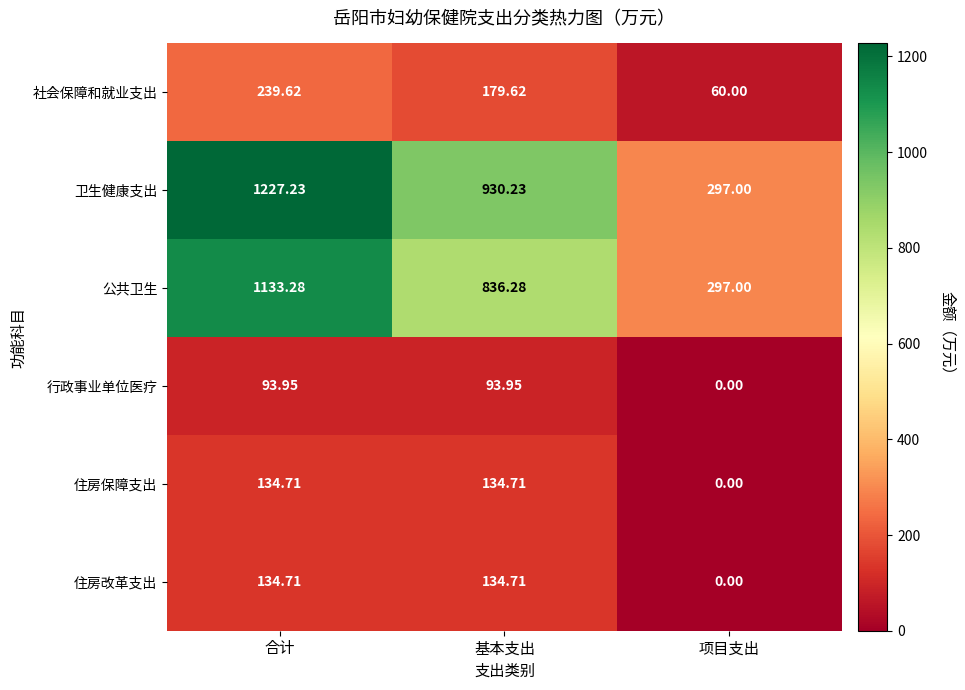

Where does the 住房保障支出 series first go above 134?

合计